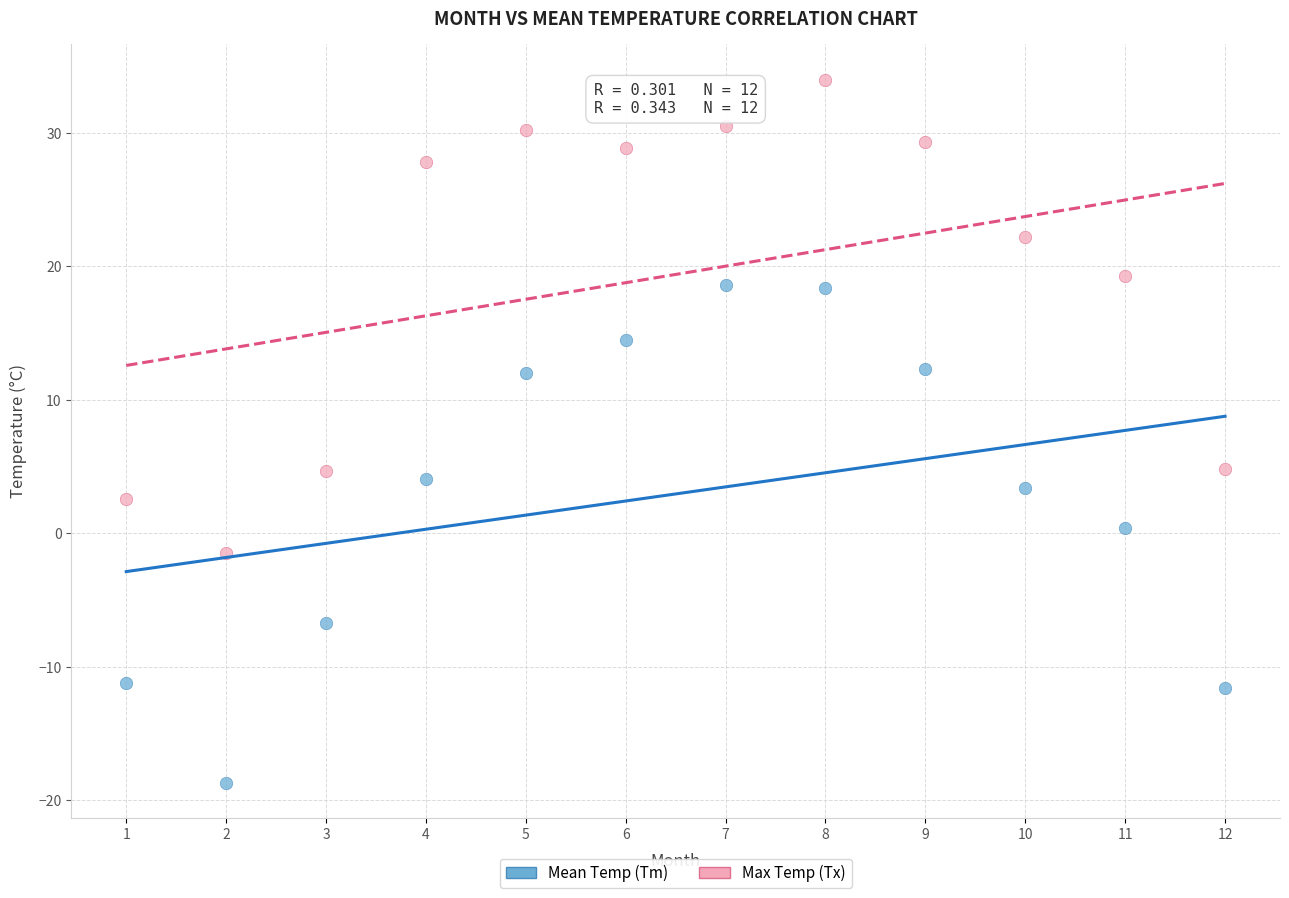

Which series reaches the maximum Y coordinate?

Max Temp (Tx)